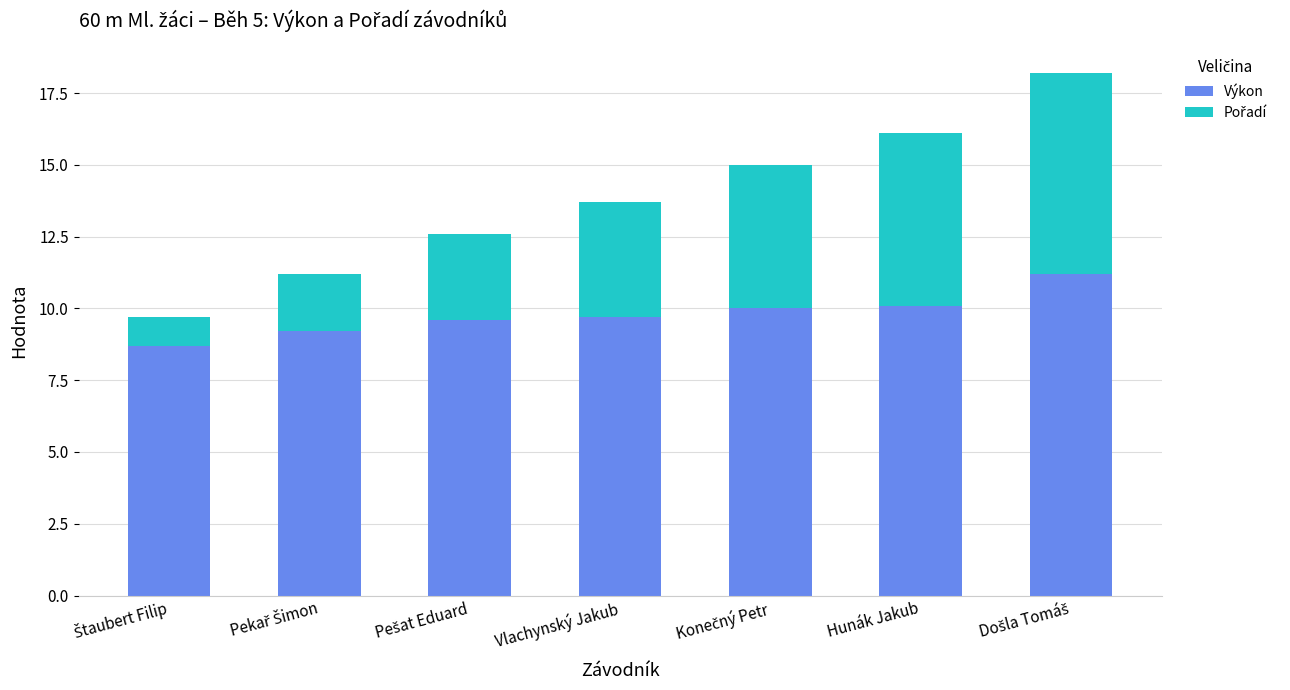

What is the lowest value of the Výkon series?

8.7